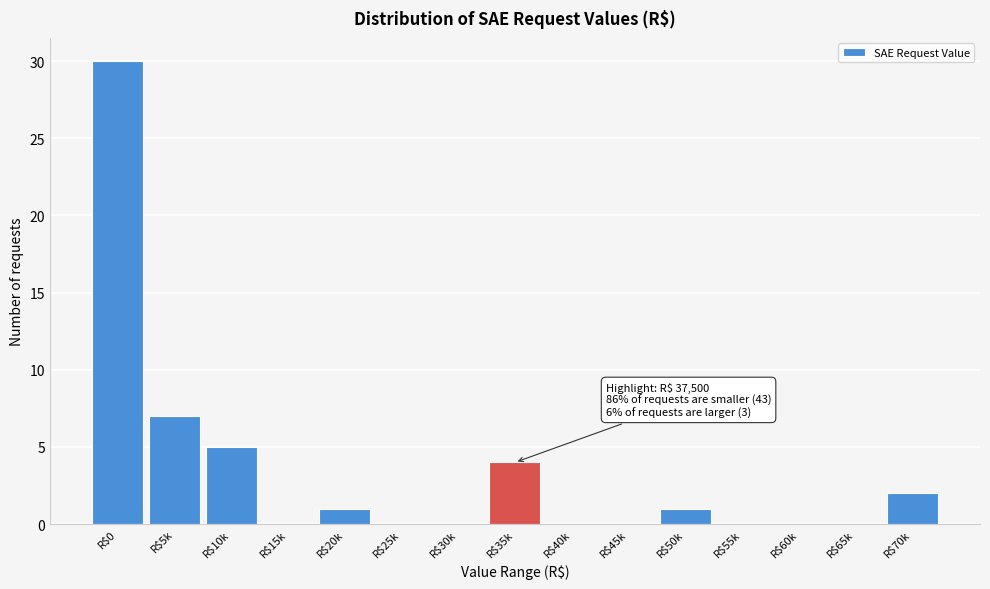

Which category has the highest value across all series?

R$0